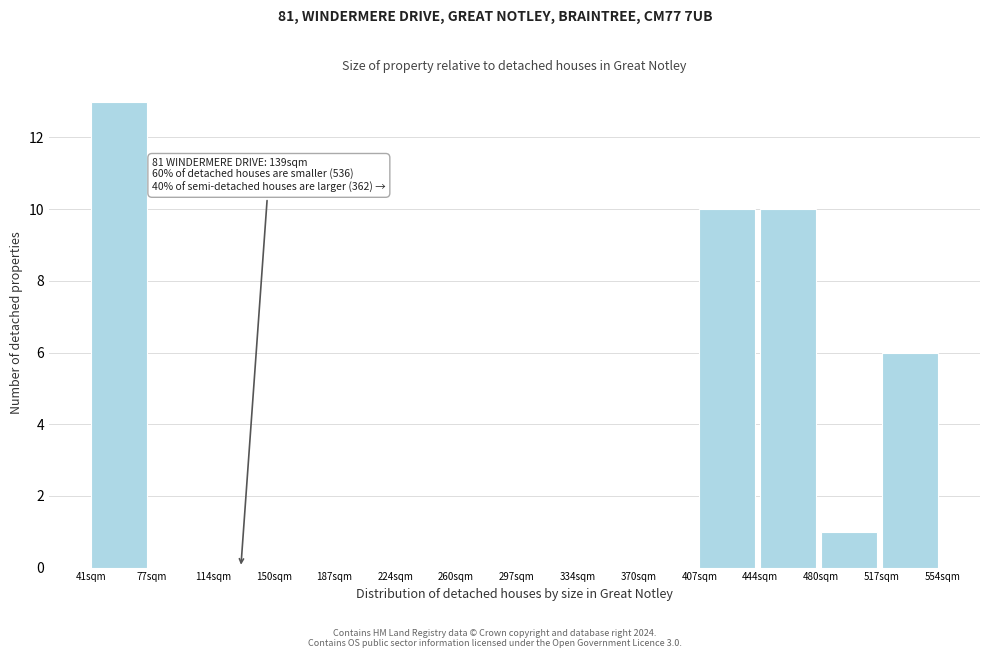

Over which range of the x-axis is the bar tallest?

40 to 80